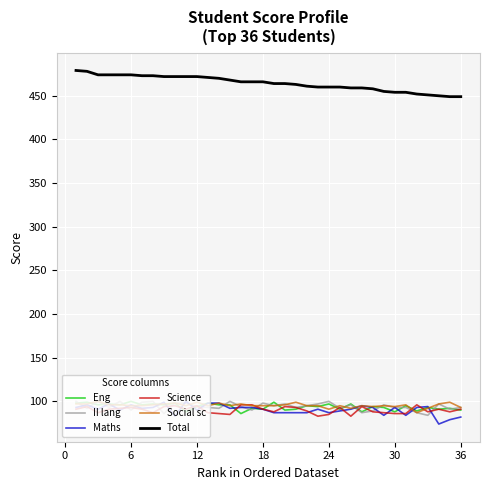

What is the lowest value of the Total series?

449